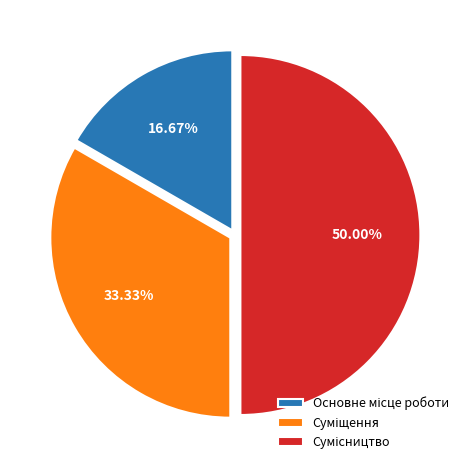

Does Основне місце роботи represent more than half of the total?

No